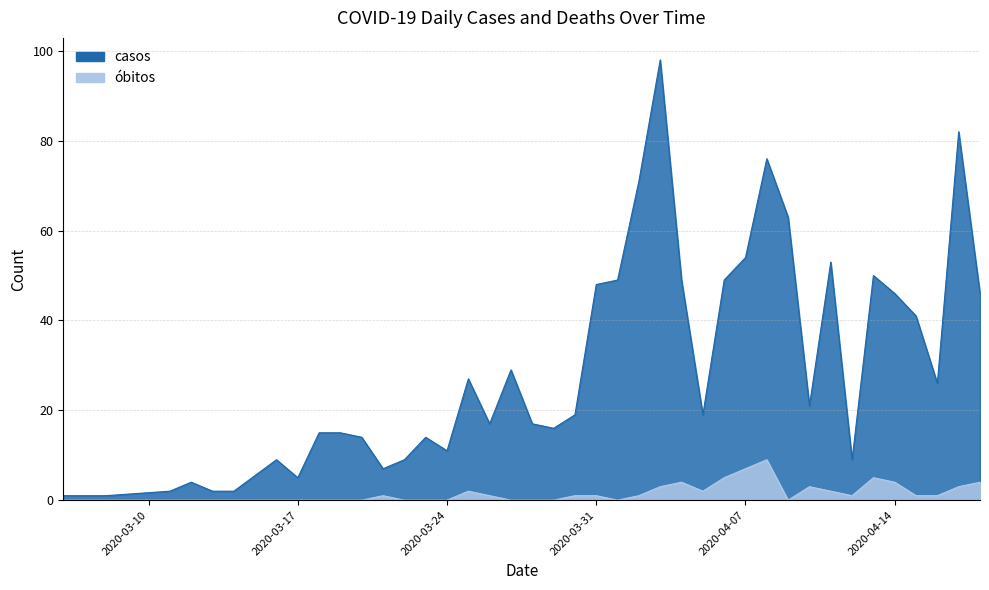

What value does the casos series have at 2020-03-30, to the nearest 10?

20